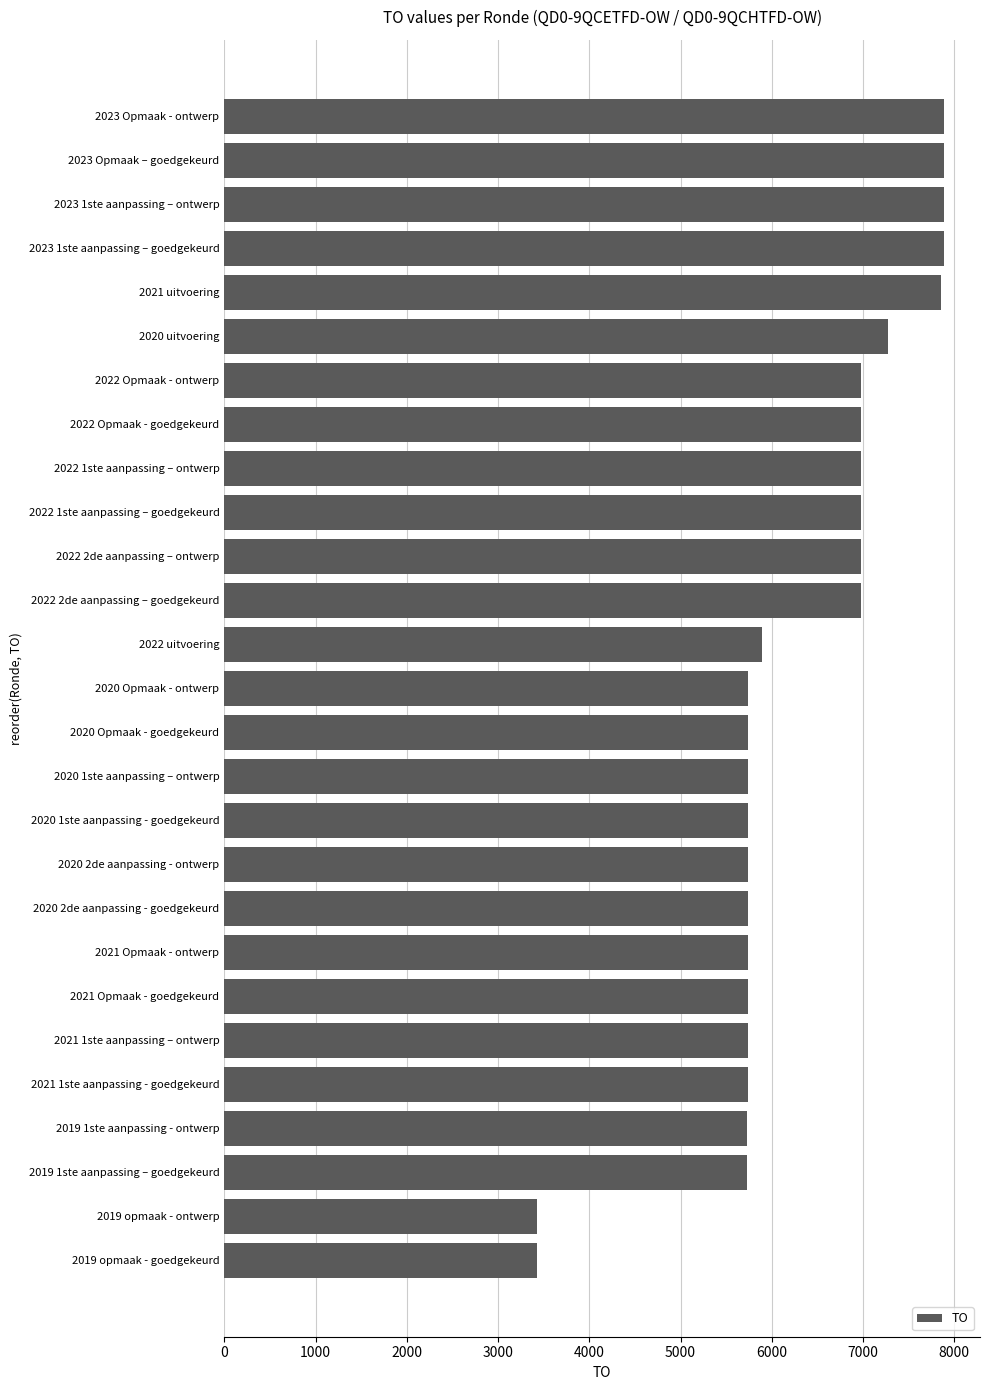

What is the ratio of the value at 2021 1ste aanpassing - goedgekeurd to the value at 2019 1ste aanpassing - ontwerp?

1.0